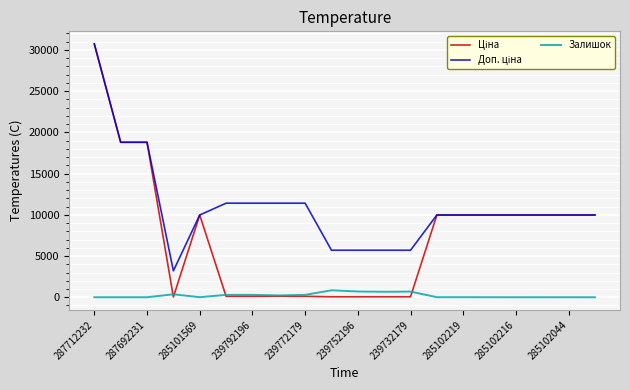

What is the maximum value shown in the chart?

30717.1